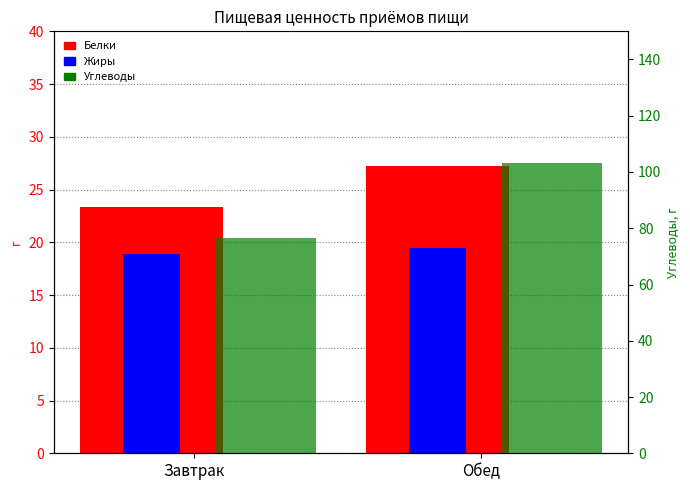

Which series has the largest total across all categories?

Углеводы